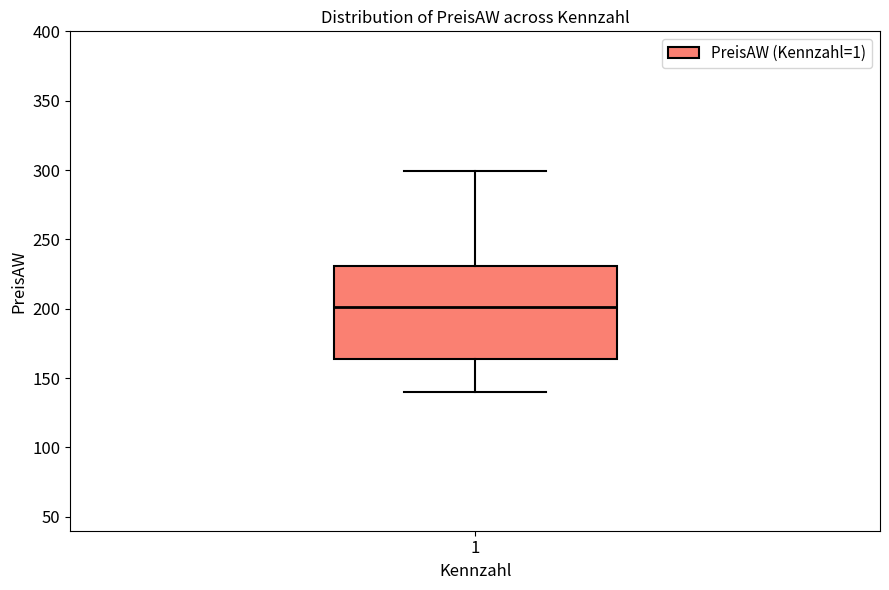

Where does the lower whisker of the box at x = 1 end on the y-axis? The values are not printed on the chart, so give them approximately, as read against the axis.

140